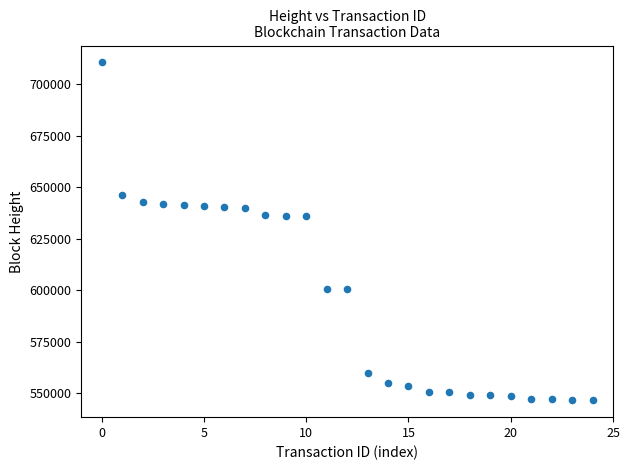

What is the range of Y values (max minus min)?

163994